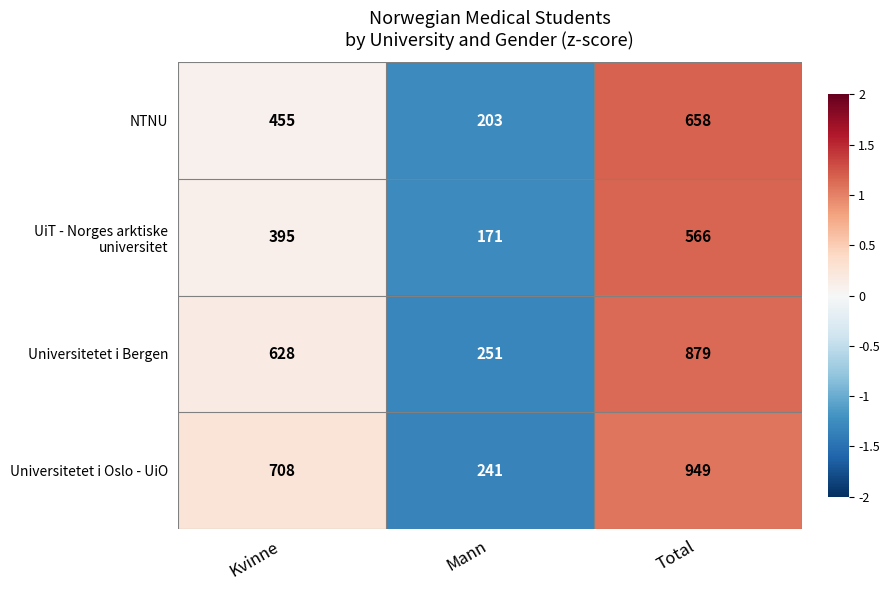

Rank the categories by Universitetet i Oslo - UiO value from lowest to highest.

Mann, Kvinne, Total